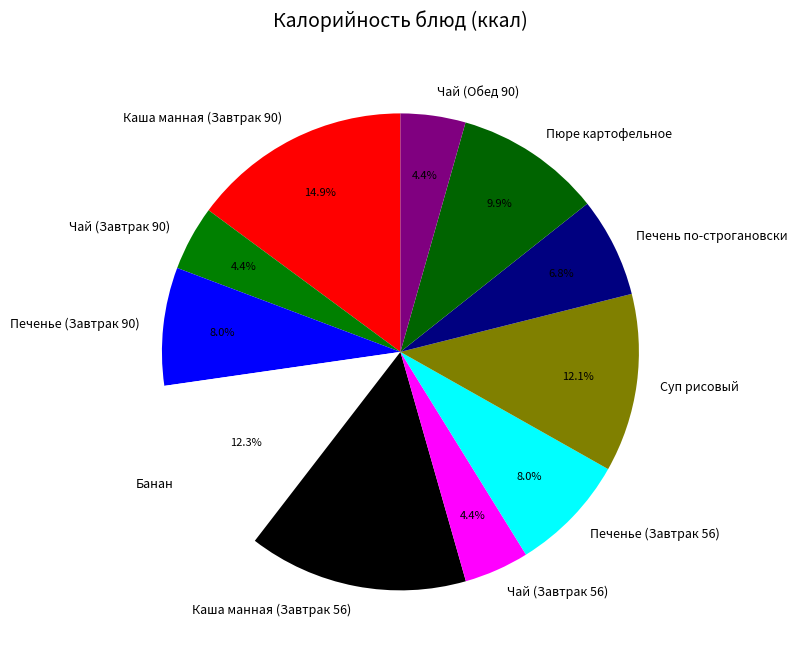

Count the number of slices in the pie.

11